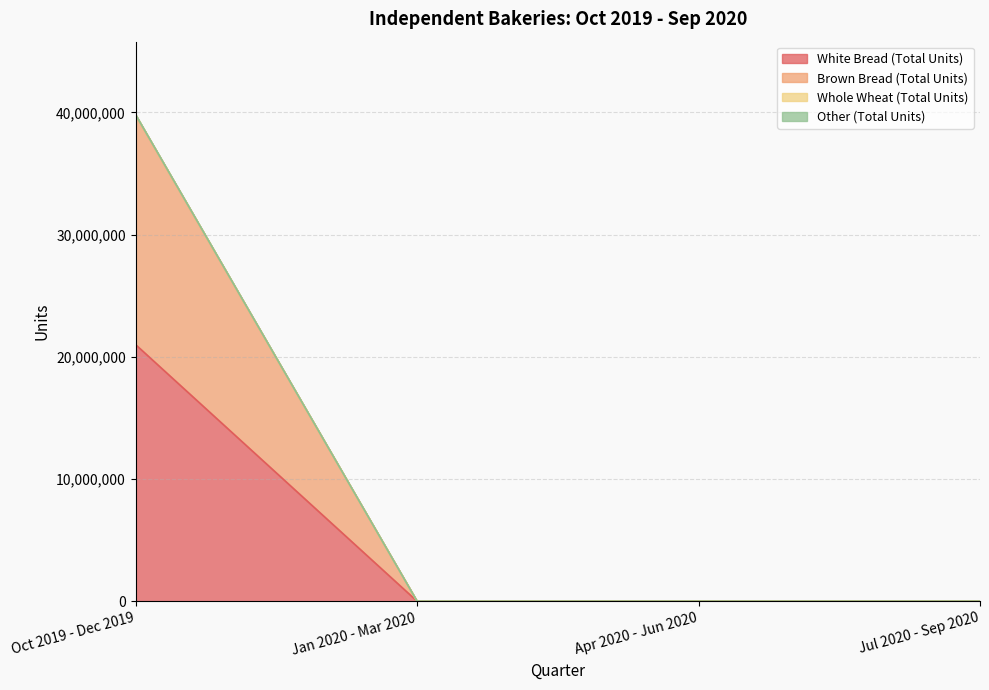

How many categories are shown in the chart?

4